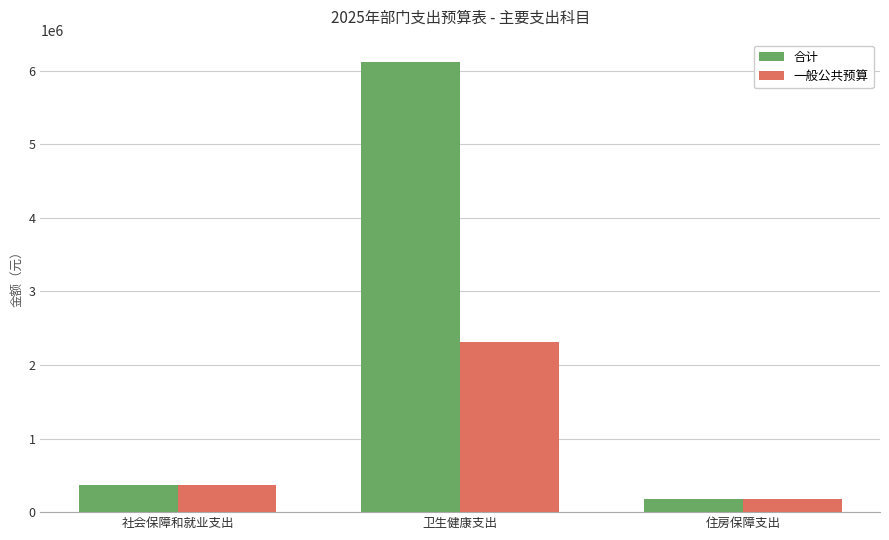

At 卫生健康支出, list the series in order from smallest to largest.

一般公共预算, 合计